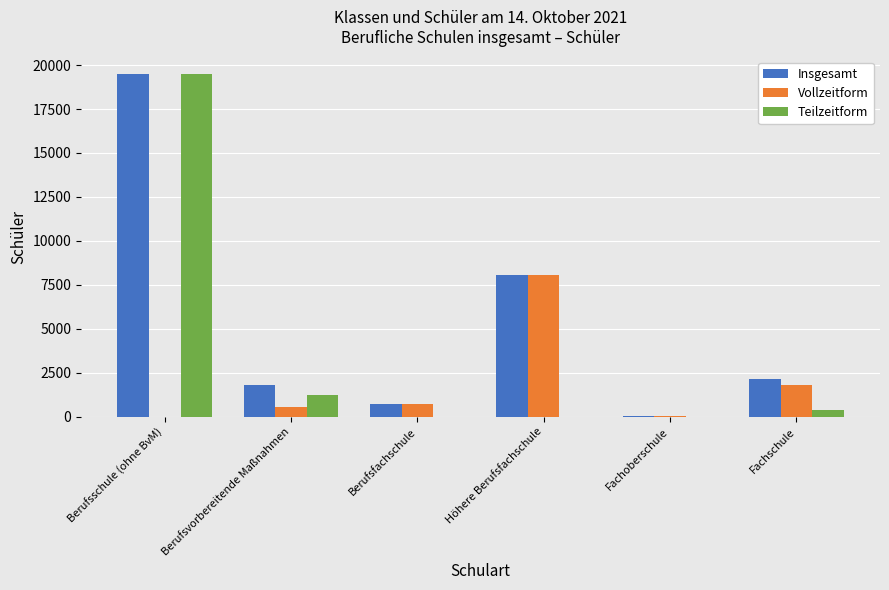

The Insgesamt series shows 22 at Fachoberschule. True or false?

True